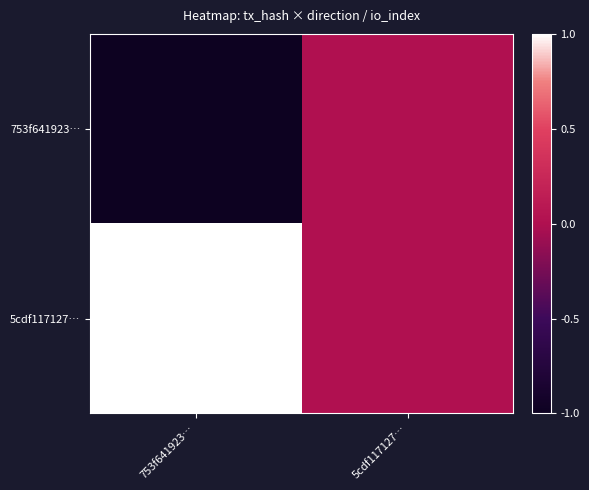

Between 753f641923… and 5cdf117127…, which is larger?

5cdf117127…